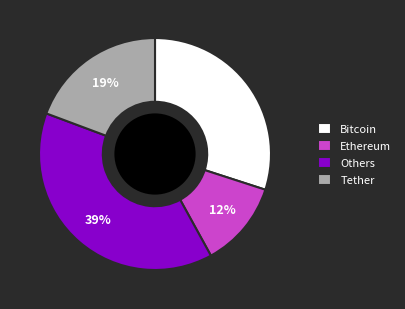

Which category has the biggest portion of the pie?

Others